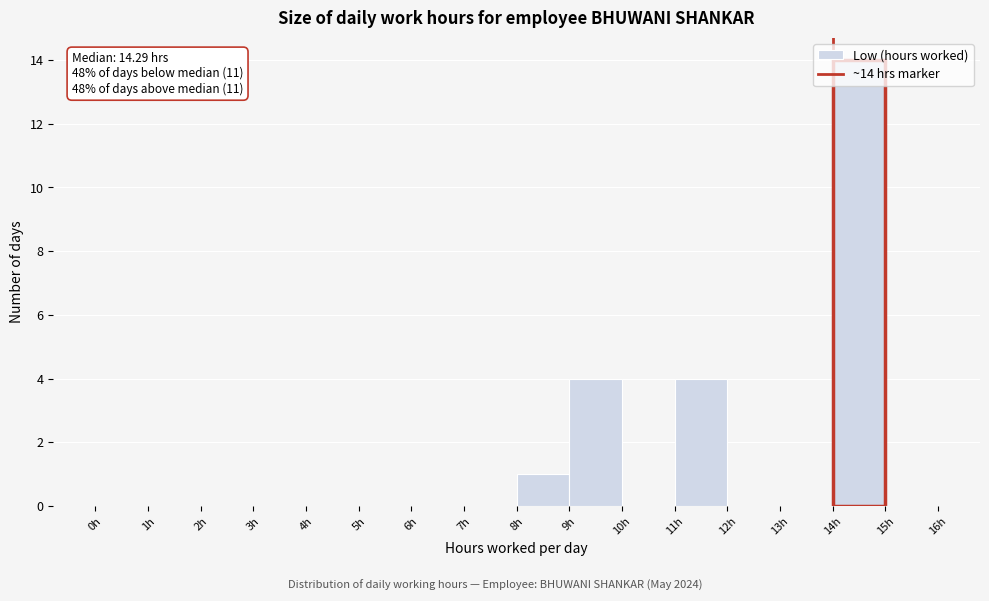

Over which range of the x-axis is the bar tallest?

14 to 15